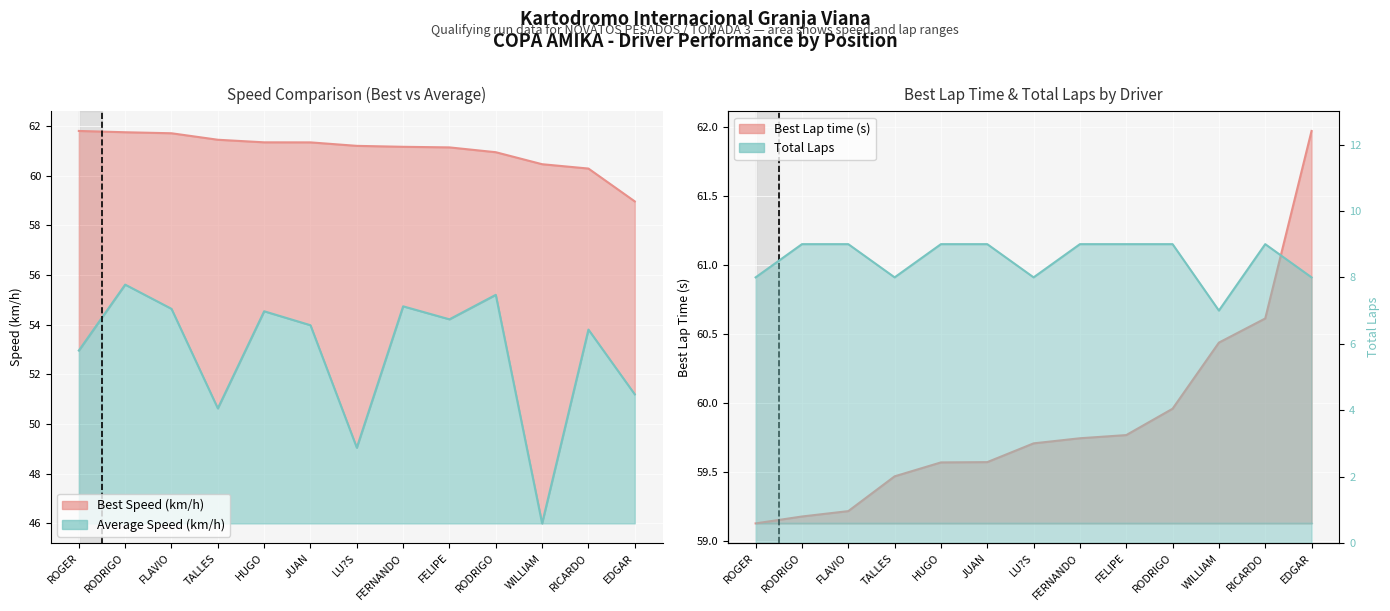

Where does the Average Speed series first go above 53?

RODRIGO